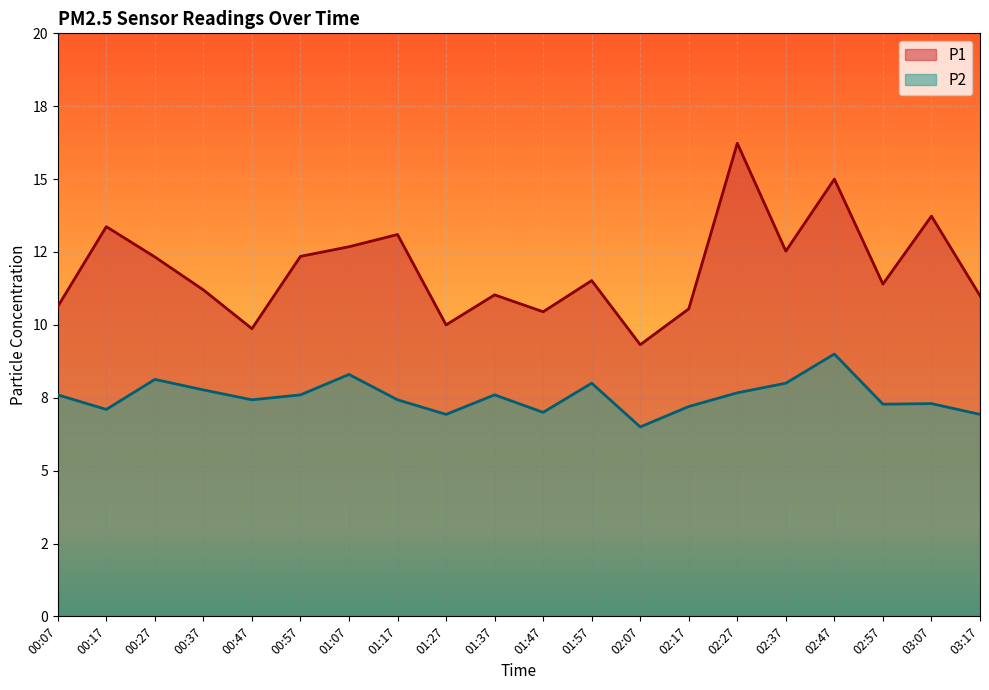

True or false: P2 and P1 cross at least once.

False